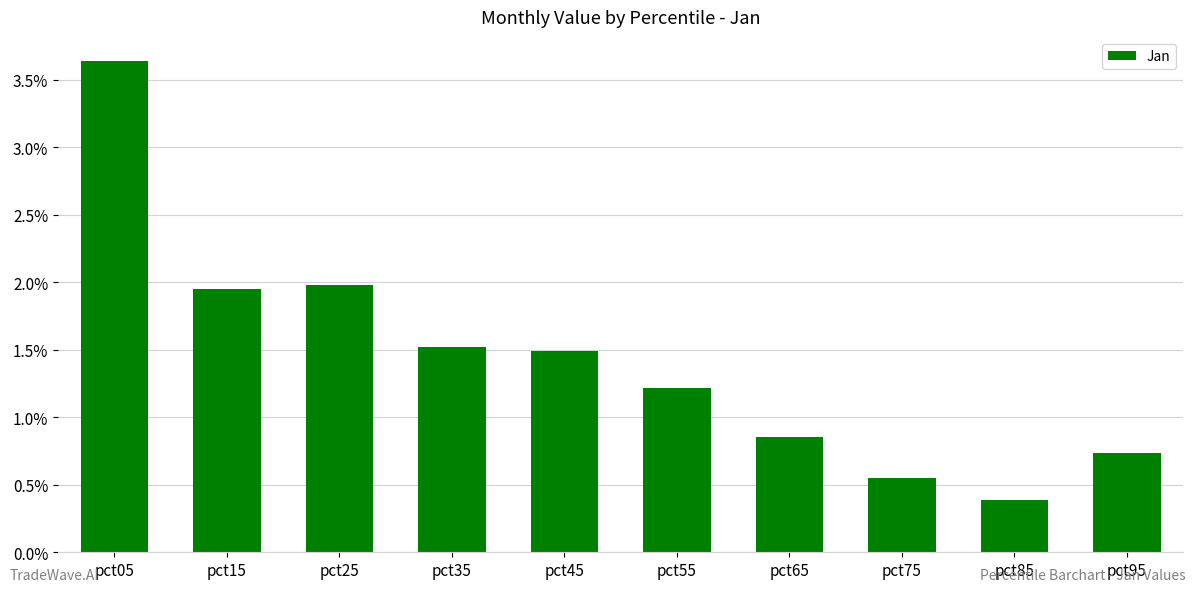

The value at pct45 is 1.5. True or false?

True